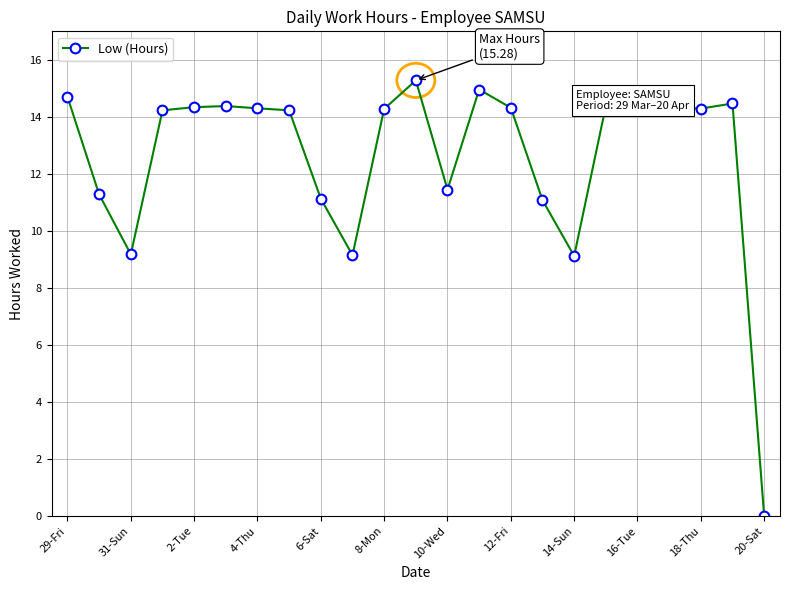

What is the greatest value displayed?

15.3